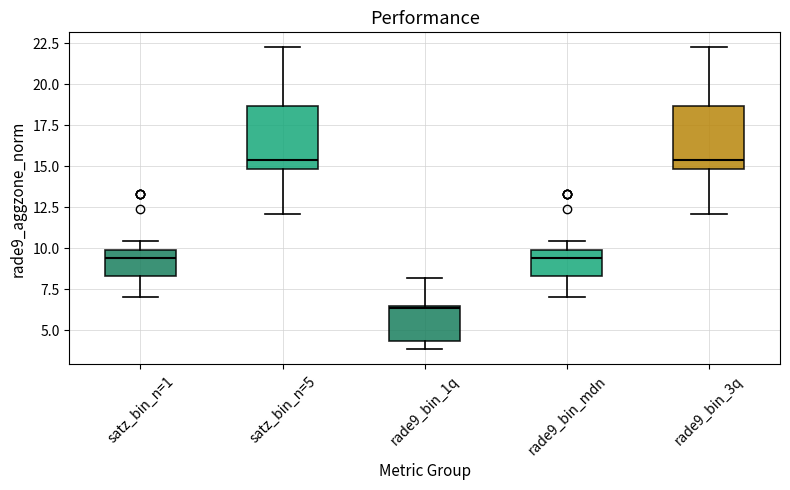

Reading left to right, transcribe this box plot: for each box, give where its median line is, the range the box spans, and where its two whiskers end, as read against the y-axis. The values are not printed on the chart, so give them approximately, as read against the axis.

satz_bin_n=1: median 9.5, box 8.5 to 10.0, whiskers 7.0 to 10.5
satz_bin_n=5: median 15.5, box 15.0 to 18.5, whiskers 12.0 to 22.0
rade9_bin_1q: median 6.5, box 4.5 to 6.5, whiskers 4.0 to 8.0
rade9_bin_mdn: median 9.5, box 8.5 to 10.0, whiskers 7.0 to 10.5
rade9_bin_3q: median 15.5, box 15.0 to 18.5, whiskers 12.0 to 22.0